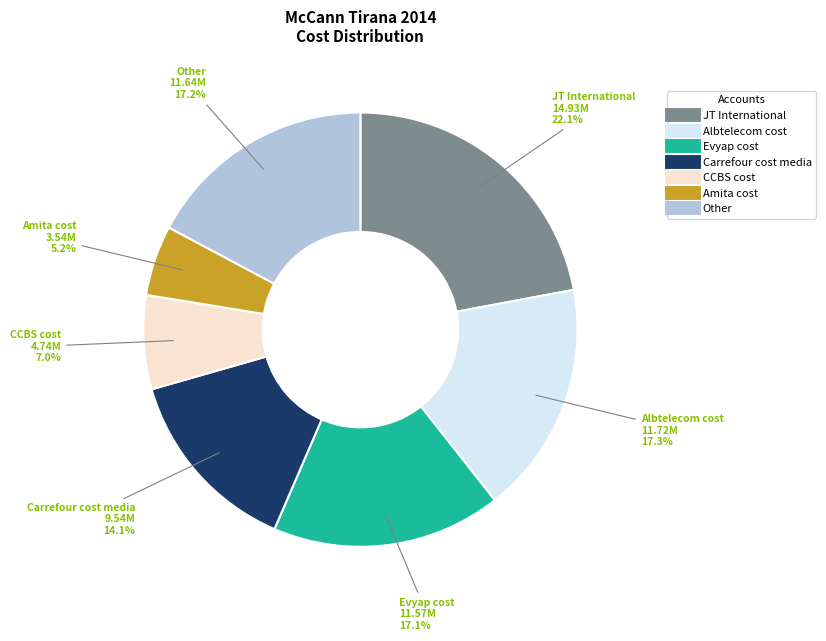

Does any single category account for the majority?

No